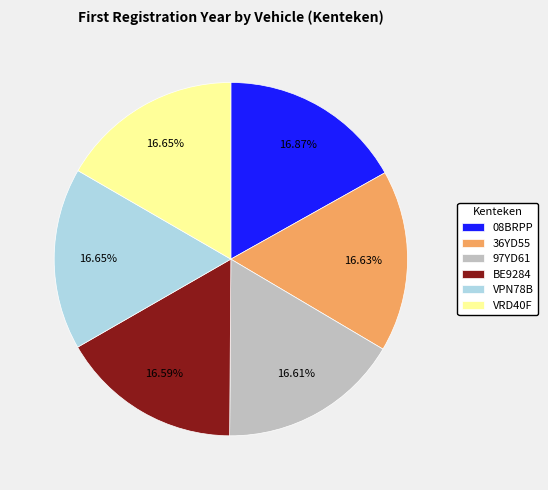

How many segments does this pie chart have?

6